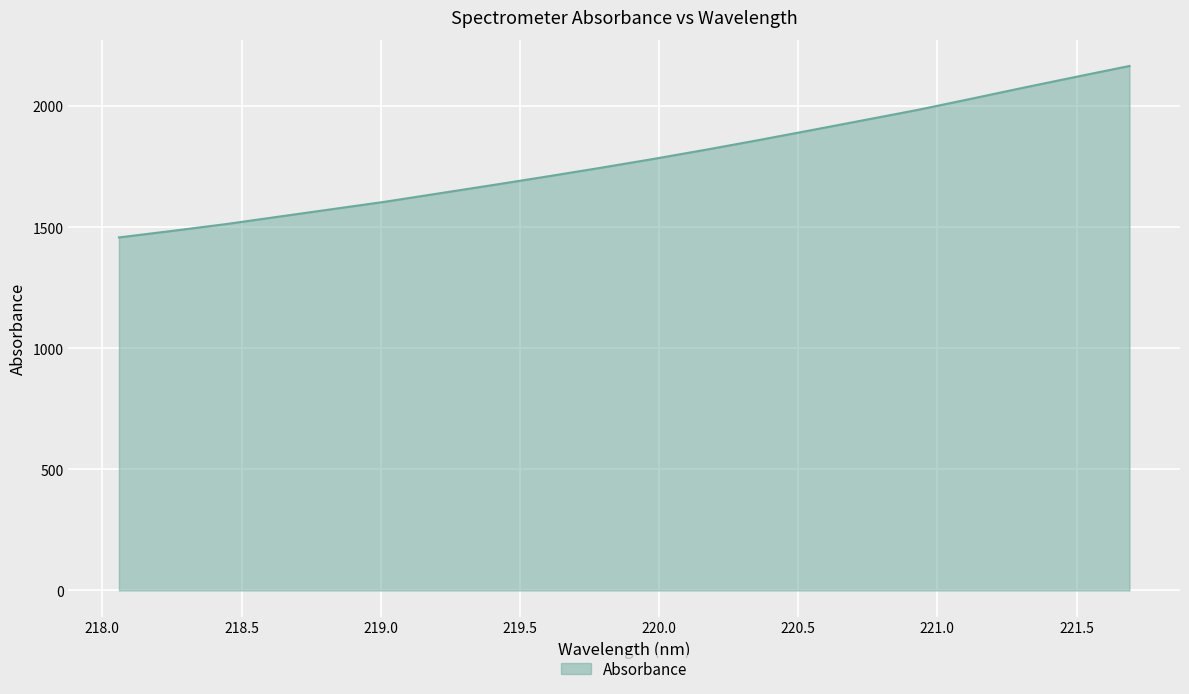

How many values are below 1779?

10